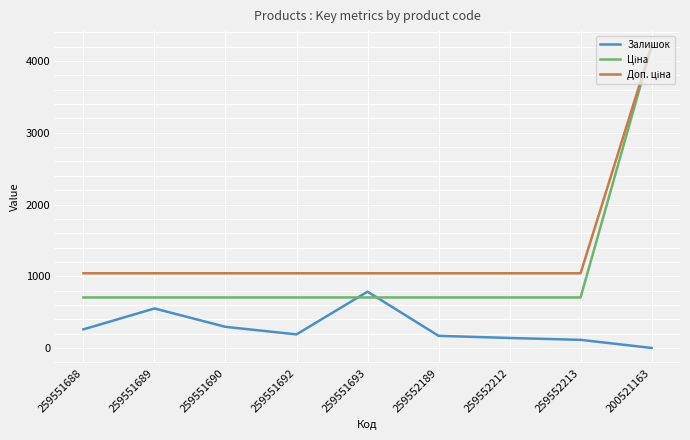

What position from the left is 259551693?

5